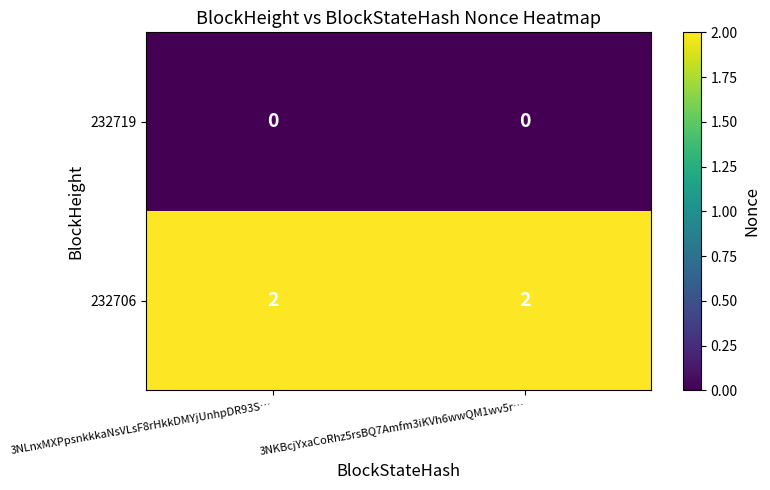

Is the value of 232706 at 3NKBcjYxaCoRhz5rsBQ7Amfm3iKVh6wwQM1wv5r… greater than the value of 232719 at 3NKBcjYxaCoRhz5rsBQ7Amfm3iKVh6wwQM1wv5r…?

Yes